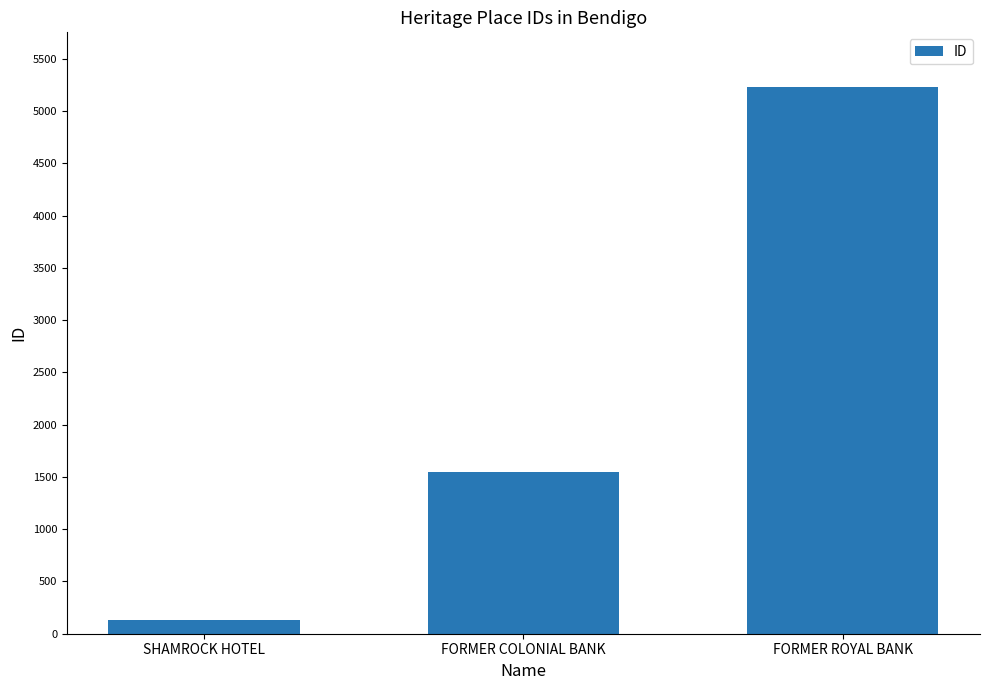

The chart shows a value of 7501 at FORMER ROYAL BANK. True or false?

False